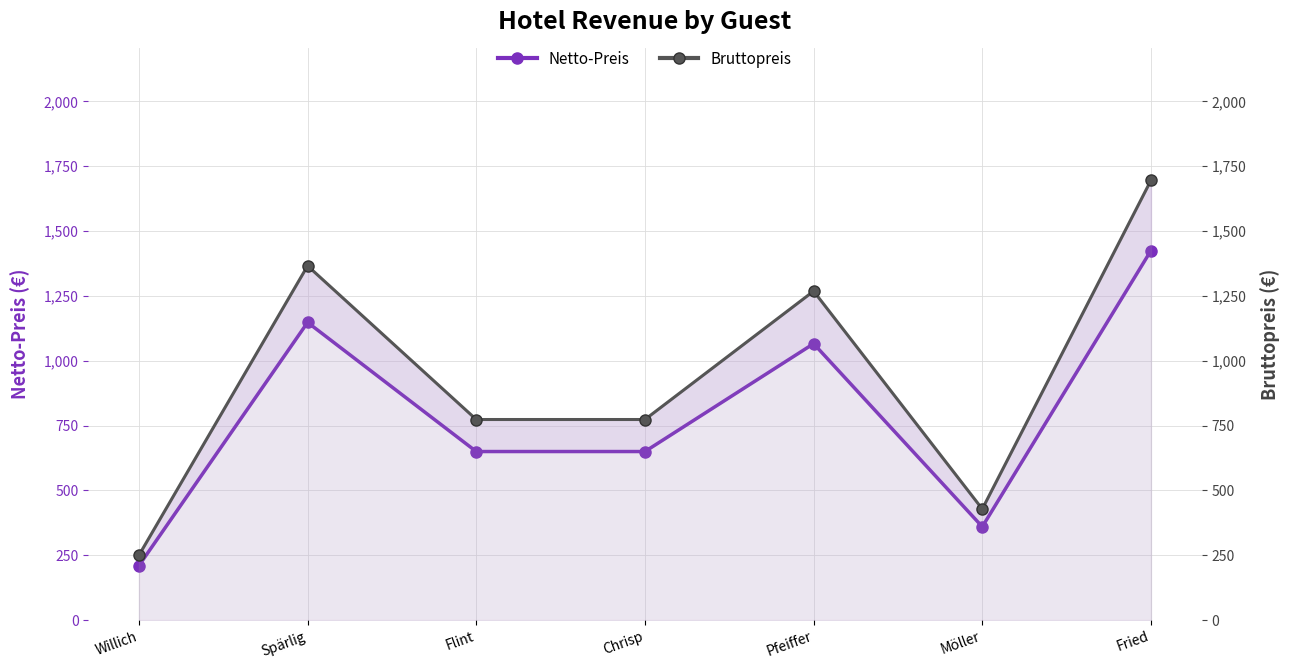

The value of Bruttopreis at Pfeiffer is 1268.5. True or false?

True